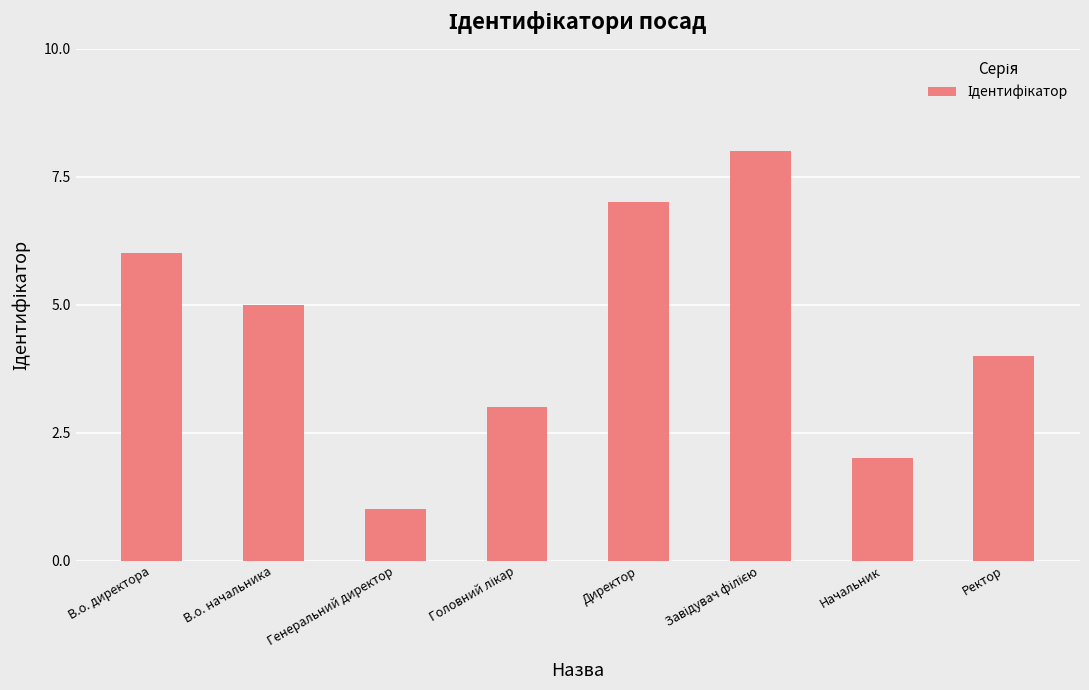

How many bars are there in total?

8